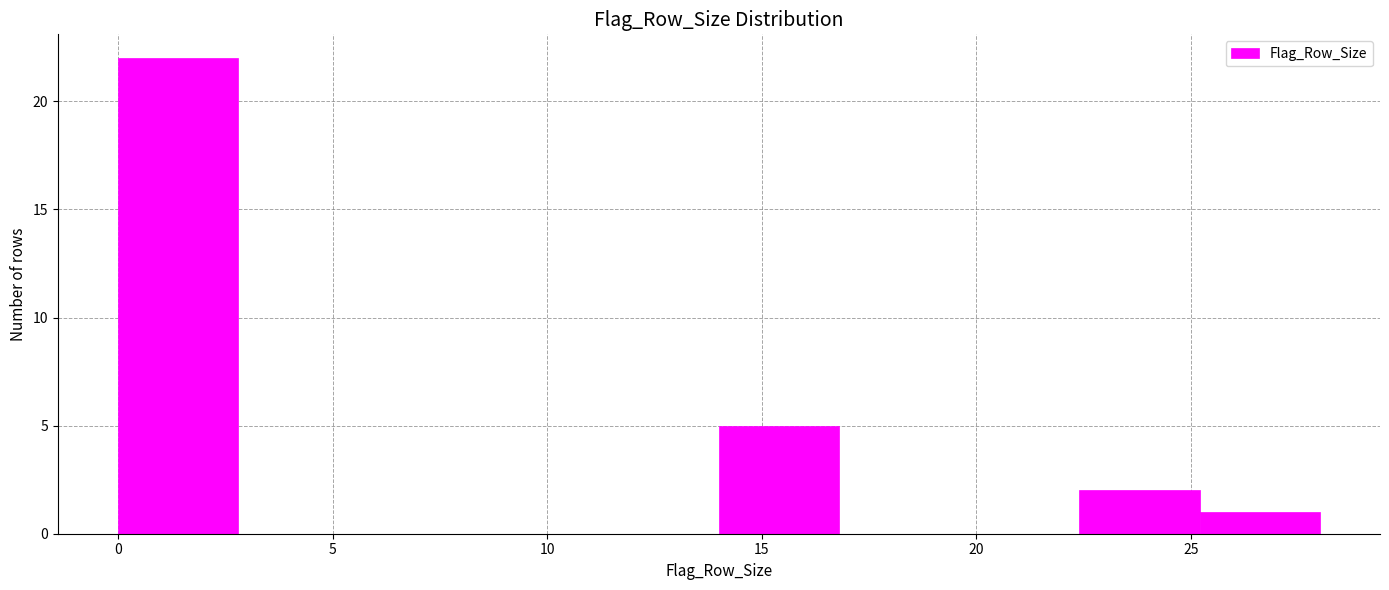

Reading left to right, list every bar in this chart as the range it spans on the x-axis followed by its height. Neither the bar edges nor the heights are printed on the chart, so give them approximately, as read against the axes.

0.0 to 2.8: 22
2.8 to 5.6: 0
5.6 to 8.4: 0
8.4 to 11.2: 0
11.2 to 14.0: 0
14.0 to 16.8: 5
16.8 to 19.6: 0
19.6 to 22.4: 0
22.4 to 25.2: 2
25.2 to 28.0: 1